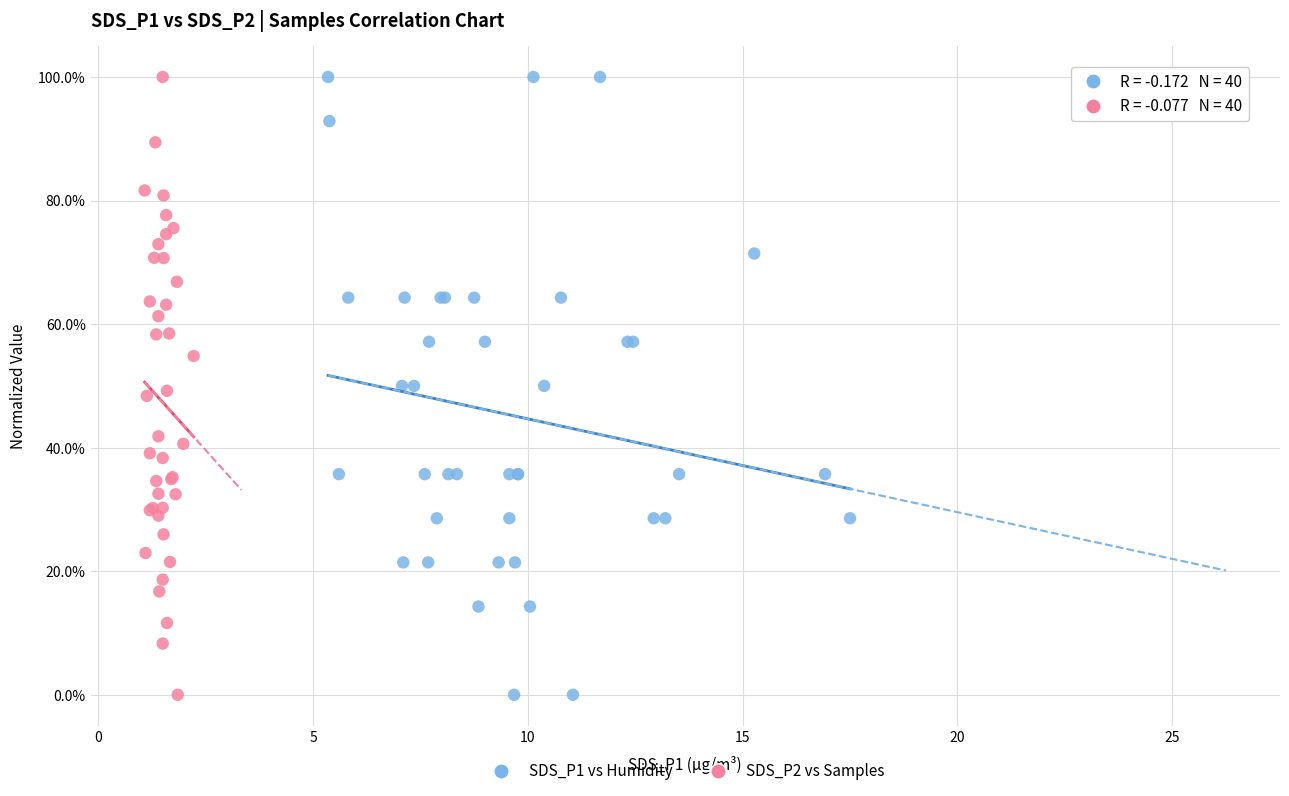

What are all the series names shown in the legend?

SDS_P1 vs Humidity, SDS_P2 vs Samples